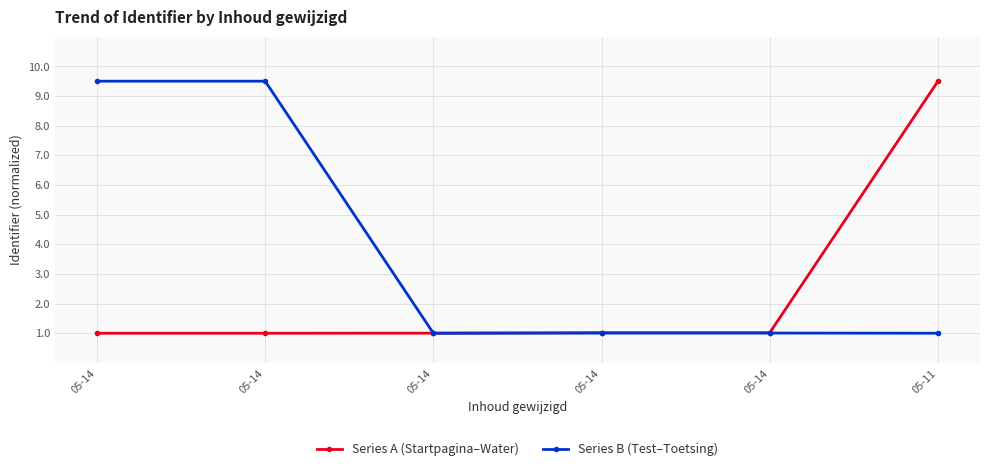

What are all the series names shown in the legend?

Series A (Startpagina–Water), Series B (Test–Toetsing)